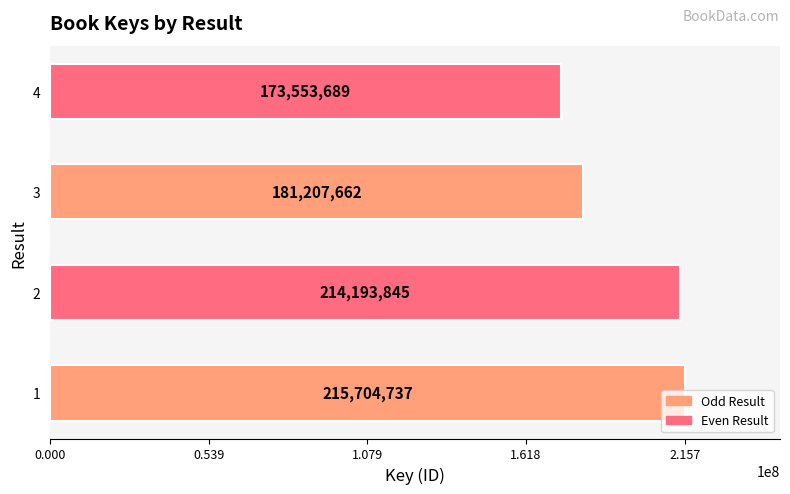

What is the change in value from 1 to 2?

-1510892